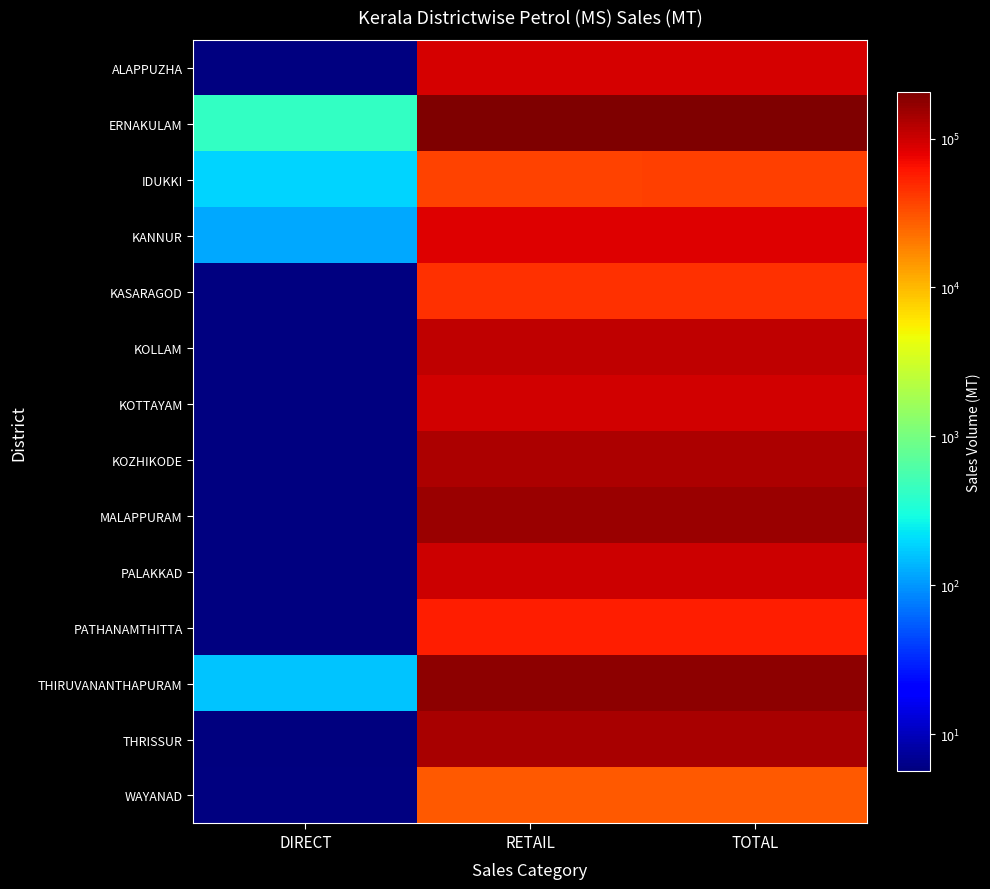

Which series has the largest range (max minus min)?

ERNAKULAM